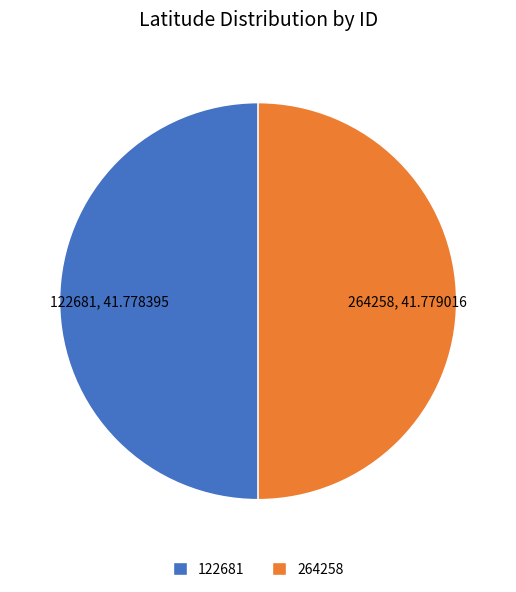

What is the ratio of the value at 264258 to the value at 122681?

1.0